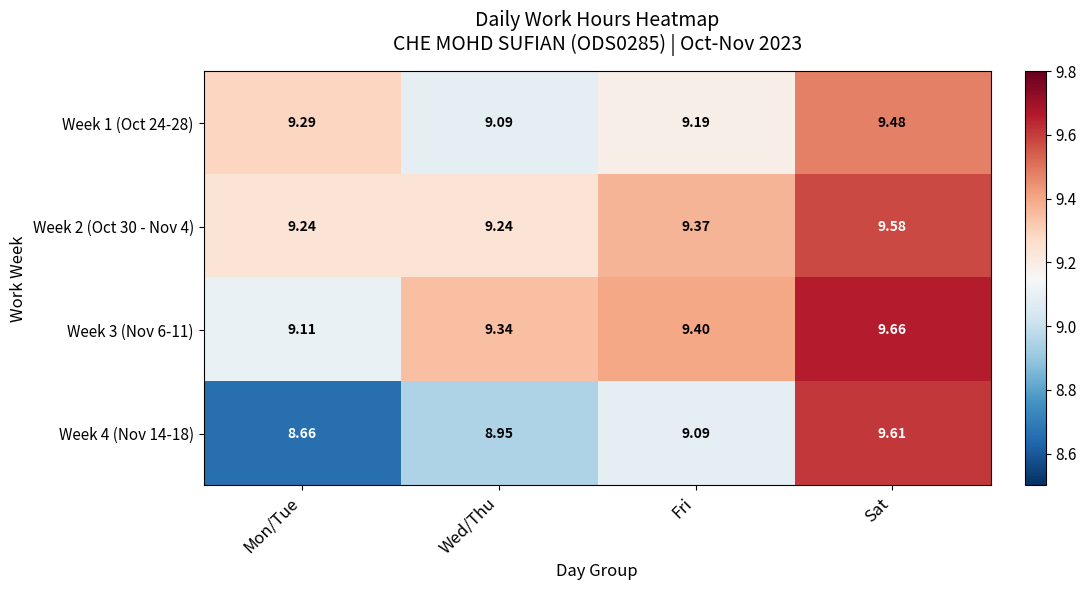

At which category does the chart reach its minimum across all series?

Mon/Tue